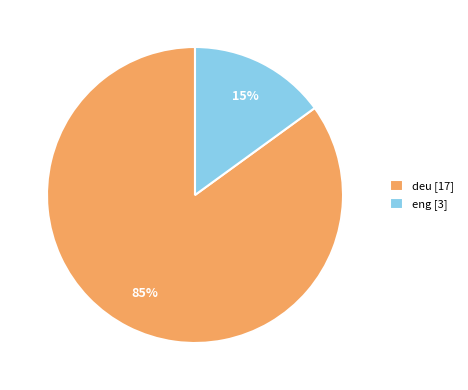

Count the number of slices in the pie.

2